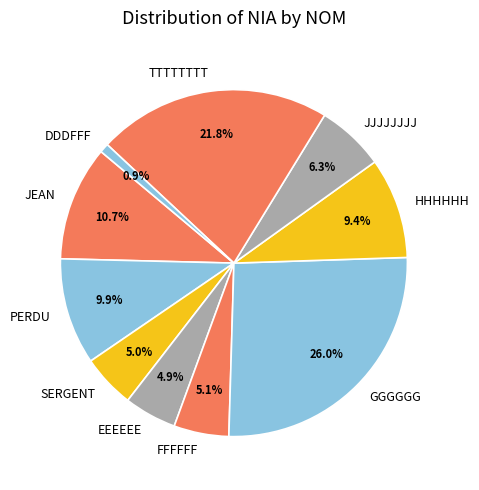

What is the smallest slice in the pie chart?

DDDFFF